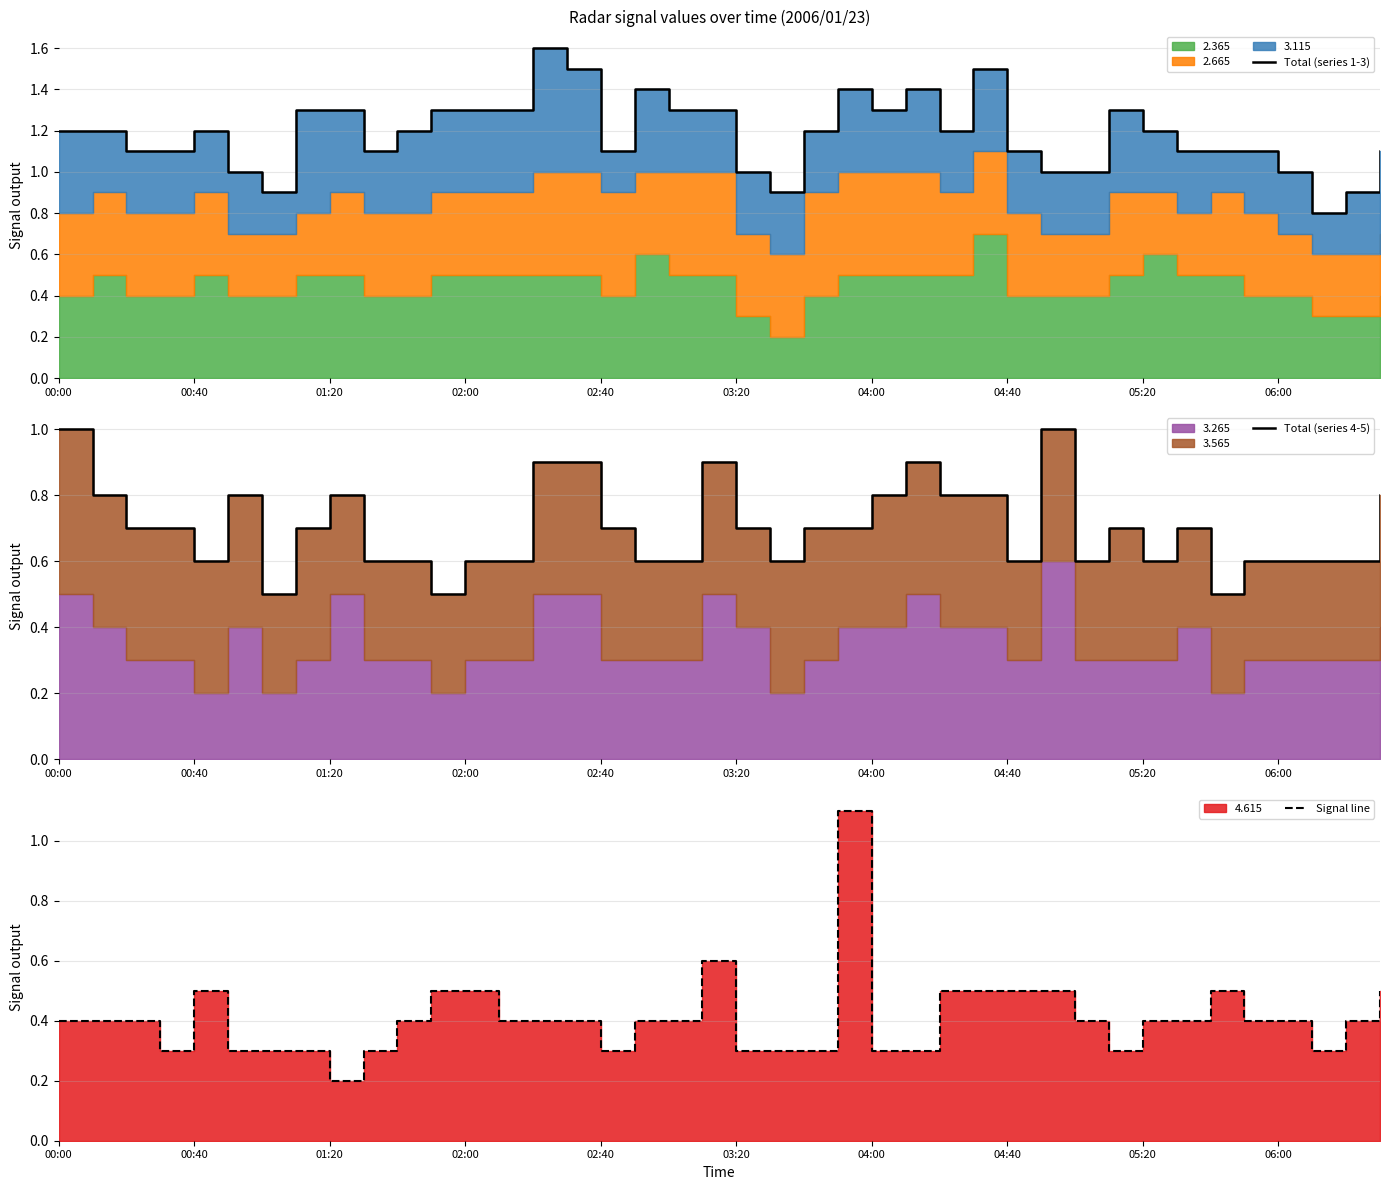

Is it true that Signal line equals 0.4 at 35?

True